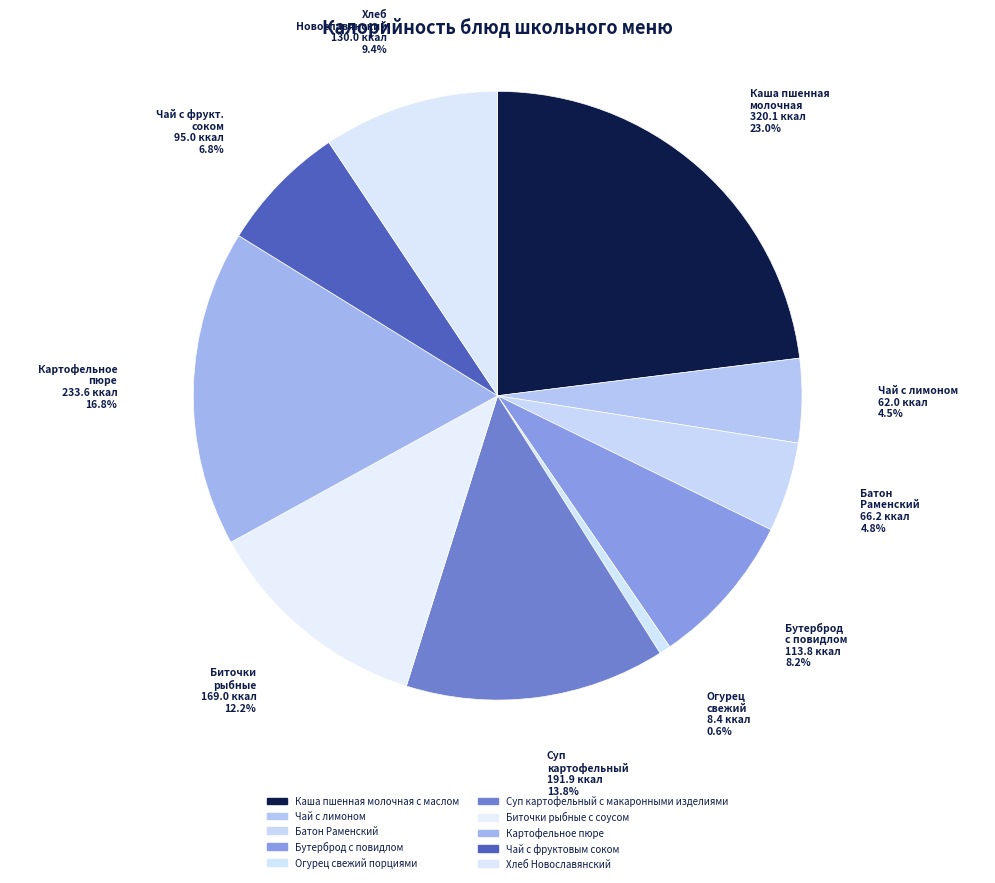

Is there any slice that represents more than half of the pie?

No